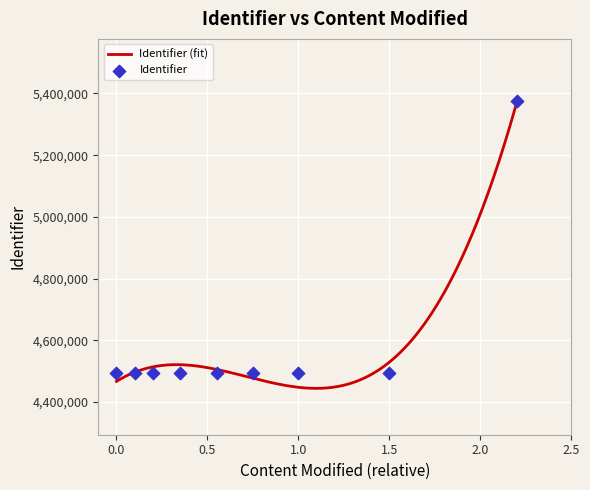

What is the minimum value for Identifier (fit)?

4443913.2